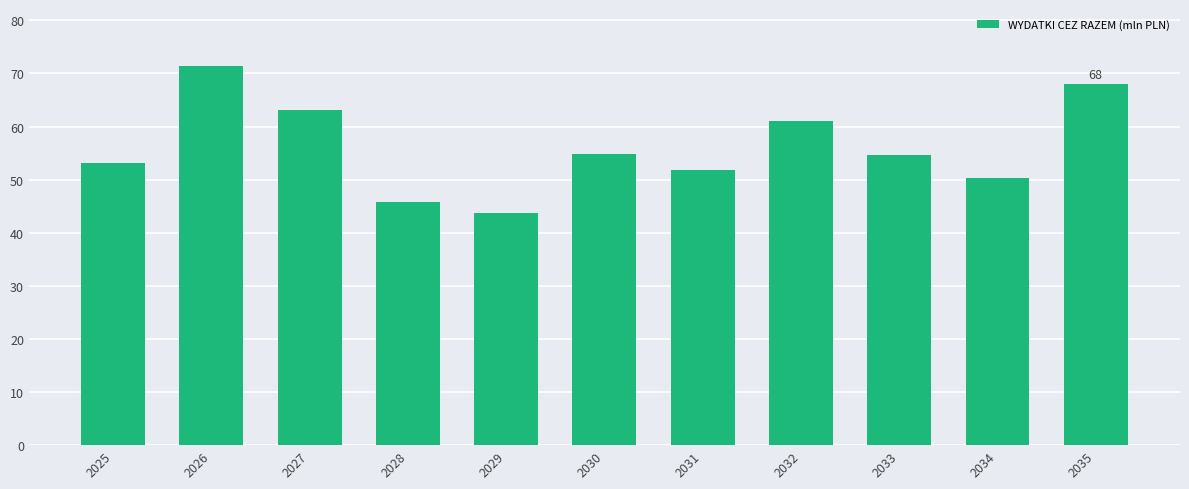

Which has a higher value, 2031 or 2027?

2027